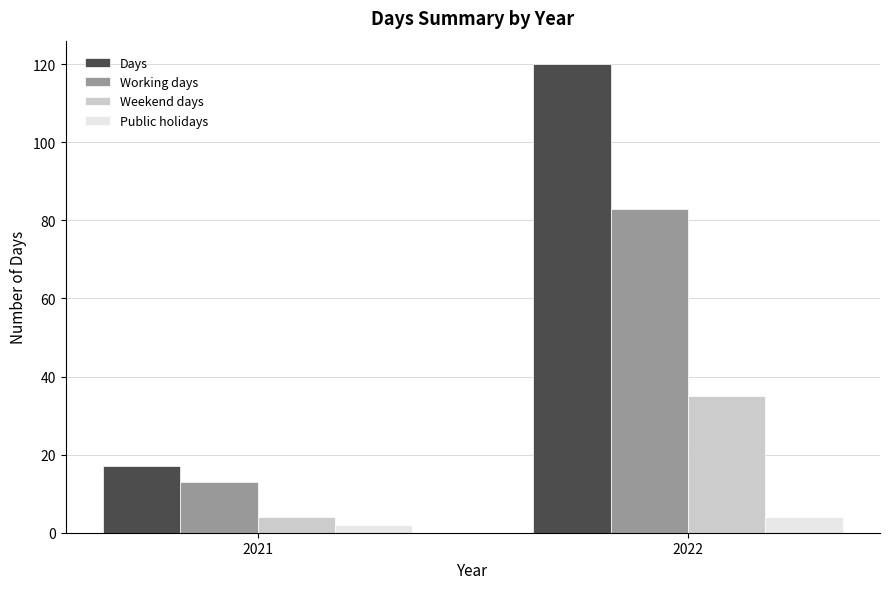

At which category is the sum across all series the highest?

2022